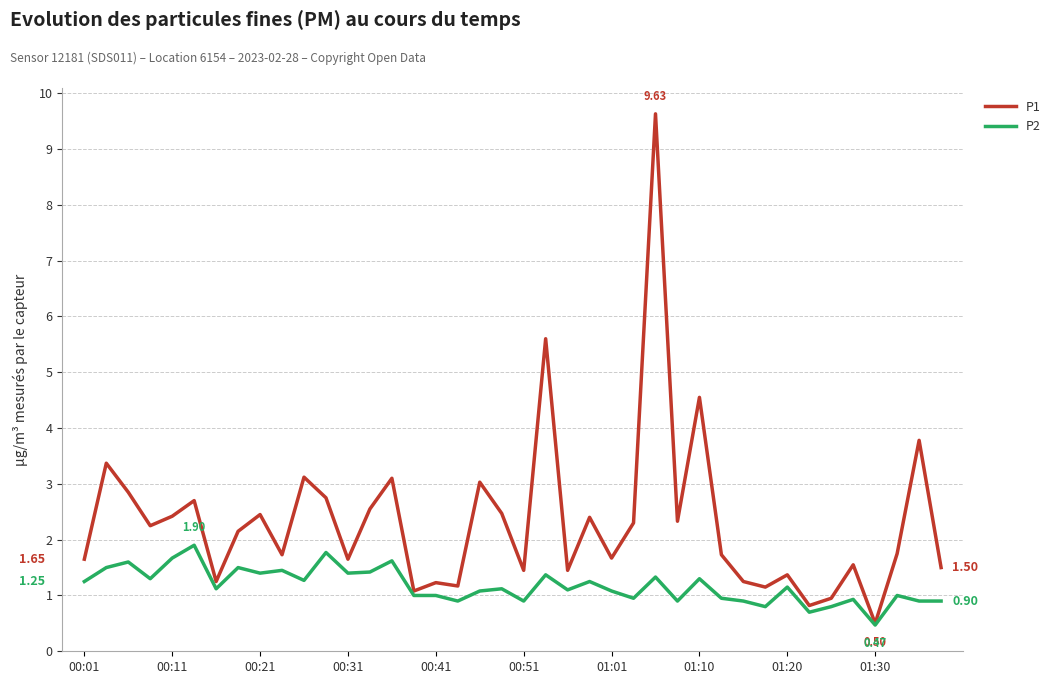

Which series has the largest range (max minus min)?

P1